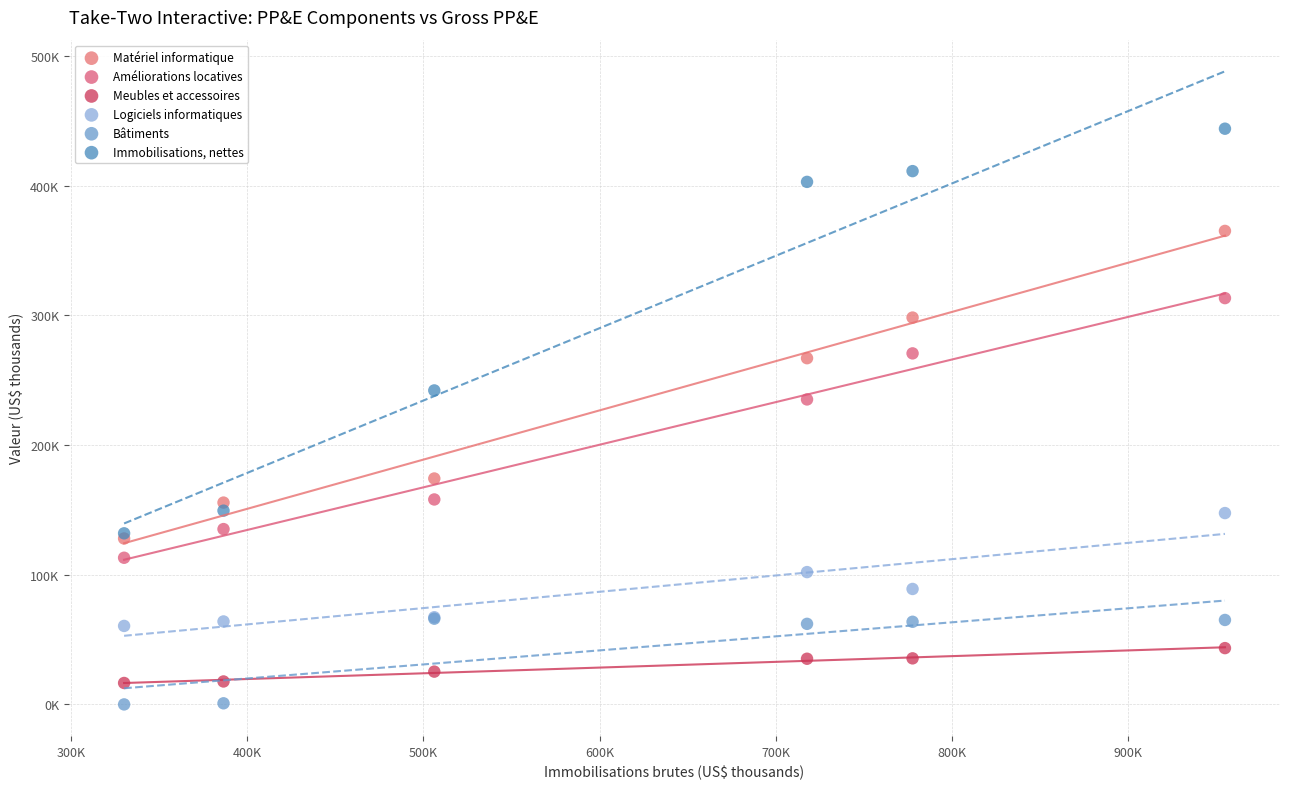

Which series reaches the maximum Y coordinate?

Immobilisations, nettes